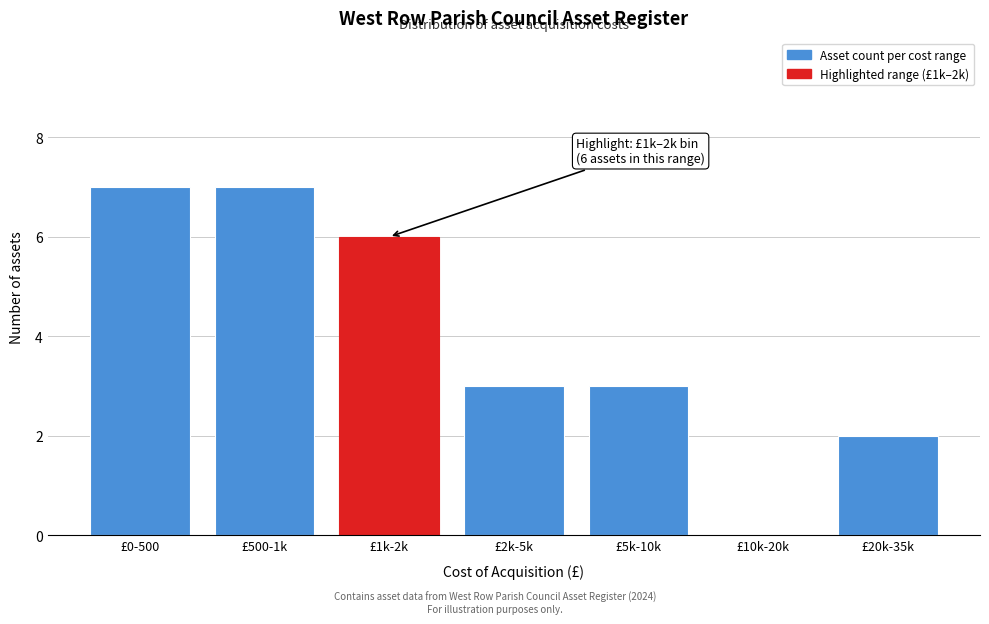

Reading right to left, transcribe all the data shown in this chart.

£20k-35k=2	£10k-20k=0	£5k-10k=3	£2k-5k=3	£1k-2k=6	£500-1k=7	£0-500=7